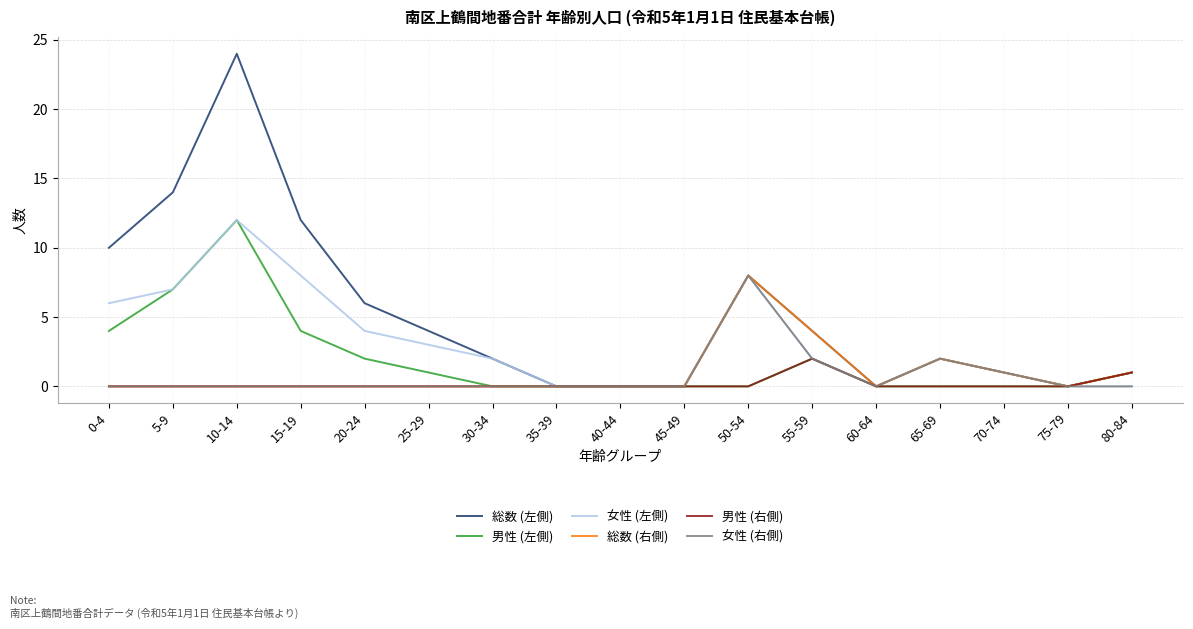

Does the chart display data point markers on the line(s)?

No